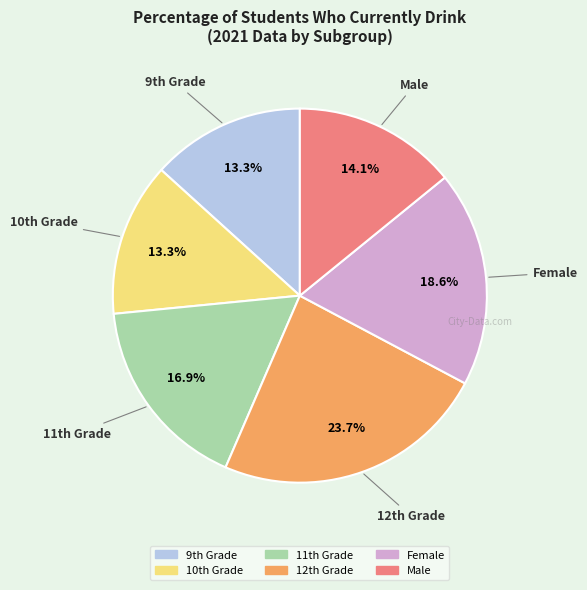

To the nearest percent, what is the difference between the largest and smallest slice percentages?

10%